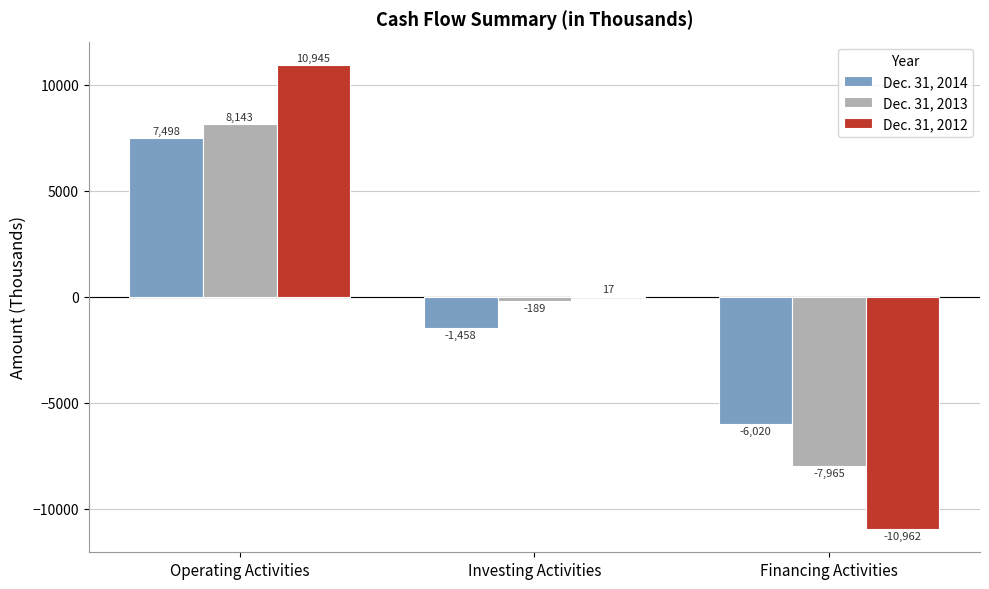

How many Dec. 31, 2013 values are between -7965 and 8143?

3